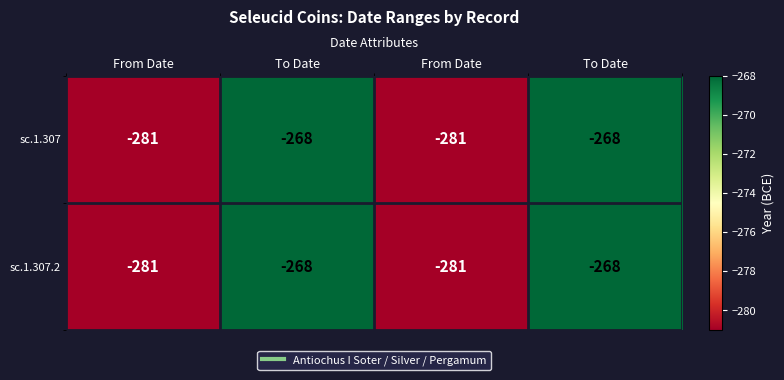

Reading right to left, extract all data points from this chart.

sc.1.307: To Date=-268	From Date=-281	To Date=-268	From Date=-281
sc.1.307.2: To Date=-268	From Date=-281	To Date=-268	From Date=-281